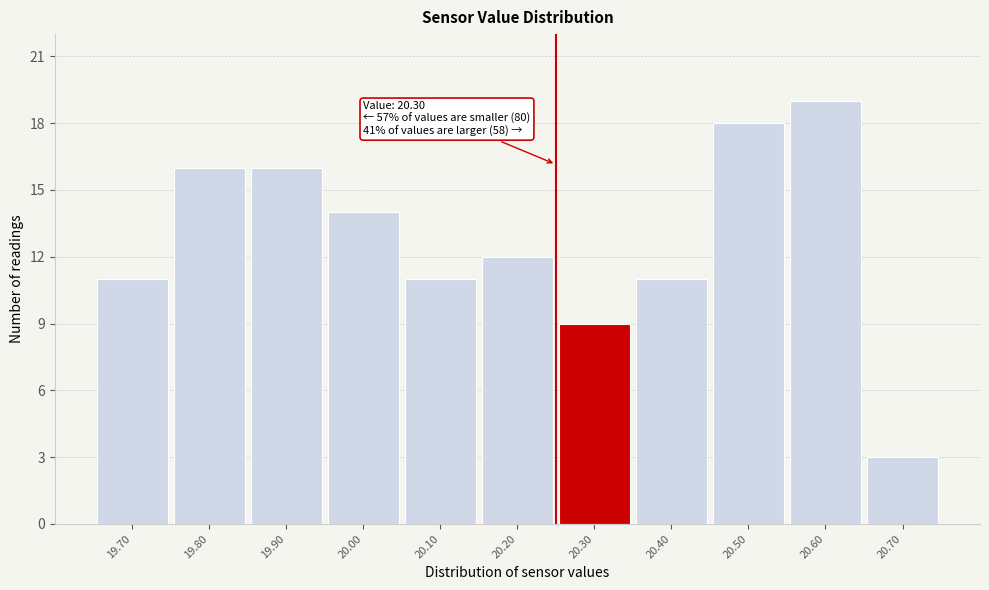

Reading left to right, transcribe all the data shown in this chart.

19.70=11	19.80=16	19.90=16	20.00=14	20.10=11	20.20=12	20.30=9	20.40=11	20.50=18	20.60=19	20.70=3